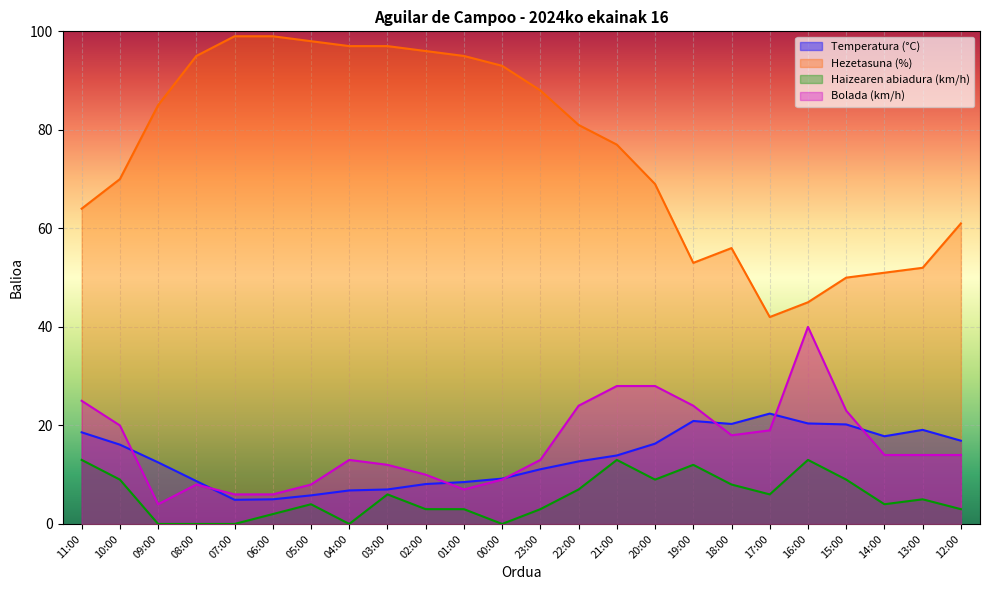

Reading right to left, transcribe all the data shown in this chart.

Temperatura (°C): 12:00=16.9	13:00=19.1	14:00=17.8	15:00=20.2	16:00=20.4	17:00=22.4	18:00=20.3	19:00=20.9	20:00=16.3	21:00=13.9	22:00=12.7	23:00=11.1	00:00=9.2	01:00=8.5	02:00=8.1	03:00=7.0	04:00=6.8	05:00=5.8	06:00=5.0	07:00=4.9	08:00=8.7	09:00=12.5	10:00=16.1	11:00=18.6
Hezetasuna (%): 12:00=61.0	13:00=52.0	14:00=51.0	15:00=50.0	16:00=45.0	17:00=42.0	18:00=56.0	19:00=53.0	20:00=69.0	21:00=77.0	22:00=81.0	23:00=88.0	00:00=93.0	01:00=95.0	02:00=96.0	03:00=97.0	04:00=97.0	05:00=98.0	06:00=99.0	07:00=99.0	08:00=95.0	09:00=85.0	10:00=70.0	11:00=64.0
Haizearen abiadura (km/h): 12:00=3.0	13:00=5.0	14:00=4.0	15:00=9.0	16:00=13.0	17:00=6.0	18:00=8.0	19:00=12.0	20:00=9.0	21:00=13.0	22:00=7.0	23:00=3.0	00:00=0.0	01:00=3.0	02:00=3.0	03:00=6.0	04:00=0.0	05:00=4.0	06:00=2.0	07:00=0.0	08:00=0.0	09:00=0.0	10:00=9.0	11:00=13.0
Bolada (km/h): 12:00=14.0	13:00=14.0	14:00=14.0	15:00=23.0	16:00=40.0	17:00=19.0	18:00=18.0	19:00=24.0	20:00=28.0	21:00=28.0	22:00=24.0	23:00=13.0	00:00=9.0	01:00=7.0	02:00=10.0	03:00=12.0	04:00=13.0	05:00=8.0	06:00=6.0	07:00=6.0	08:00=8.0	09:00=4.0	10:00=20.0	11:00=25.0